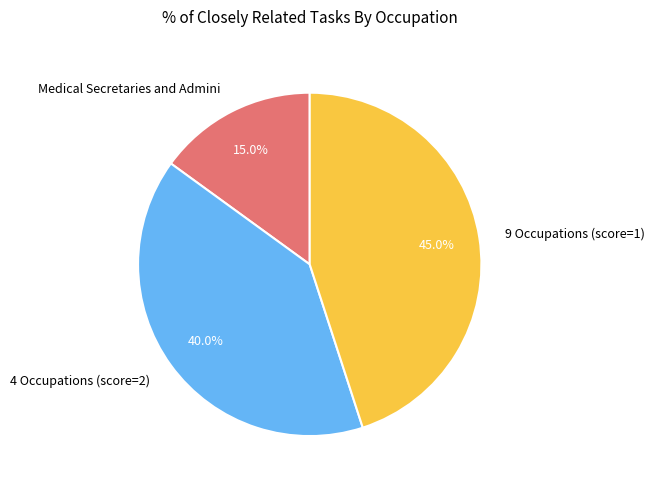

How many segments does this pie chart have?

3